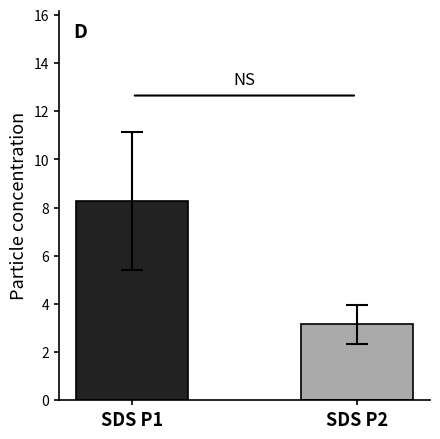

Where does the data first go above 8?

SDS P1